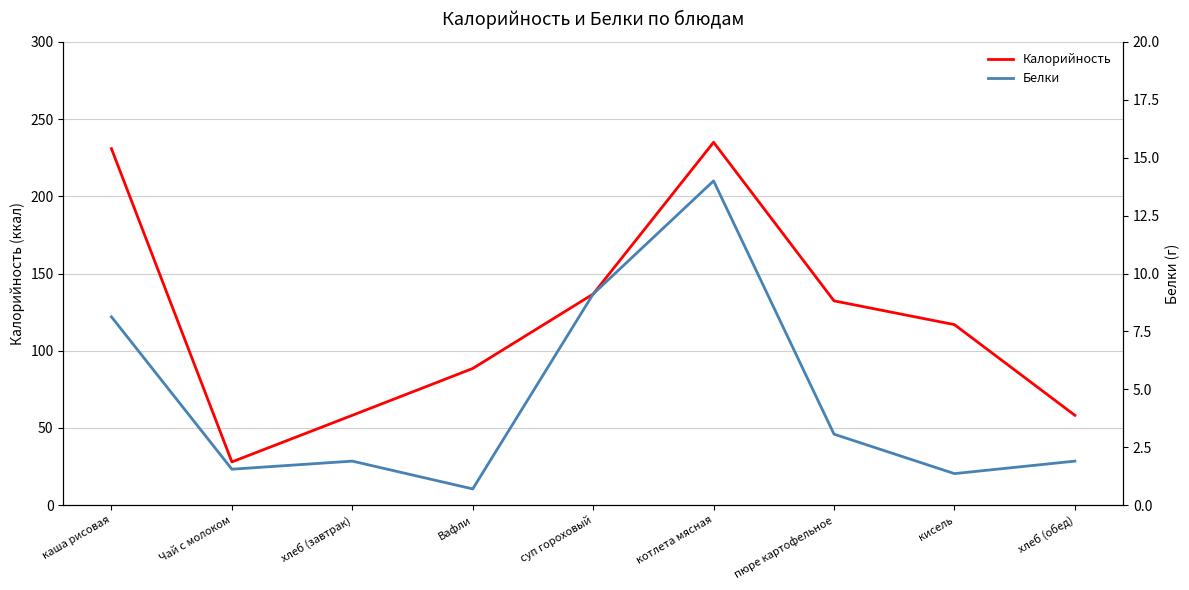

What is the spread (max minus min) of values at каша рисовая?

222.7